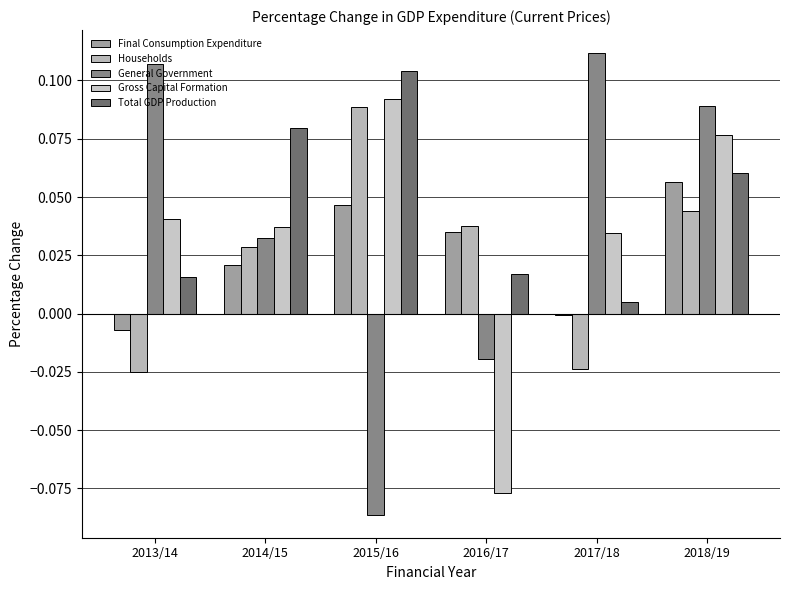

At 2014/15, list the series in order from largest to smallest.

Total GDP Production, Gross Capital Formation, General Government, Households, Final Consumption Expenditure